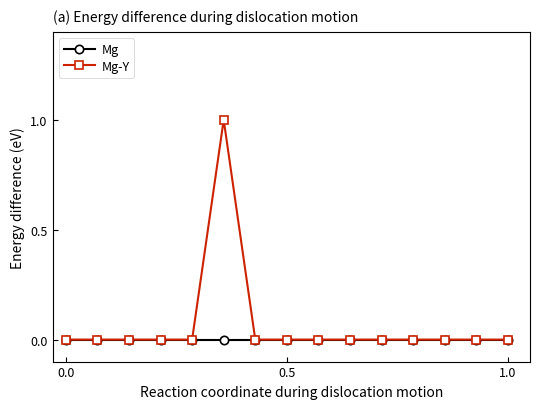

Reading right to left, what are all the values shown in this chart?

Mg: 0	0	0	0	0	0	0	0	0	0	0	0	0	0	0
Mg-Y: 0	0	0	0	0	0	0	0	0	1	0	0	0	0	0